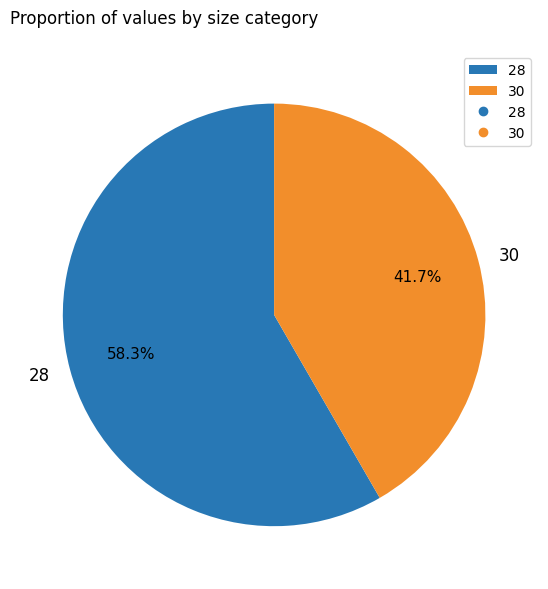

Approximately how many times larger is the value at 30 compared to 28?

0.7